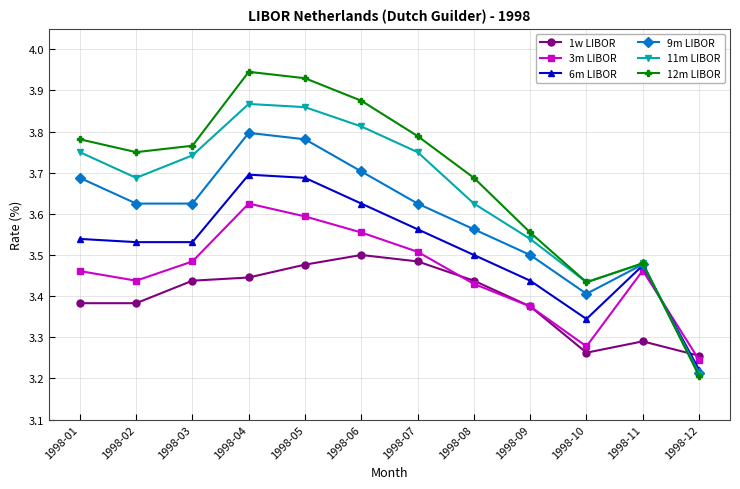

Count the number of categories in the chart.

12